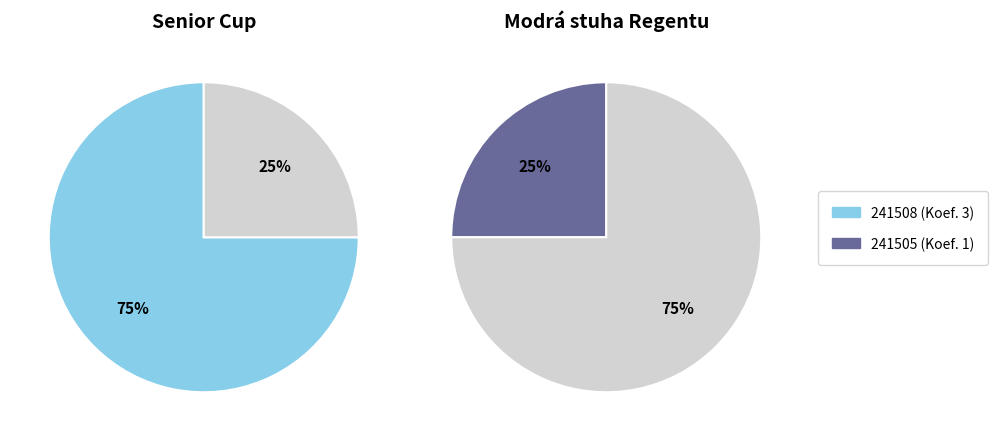

Rank the categories by value from lowest to highest.

241505, 241508